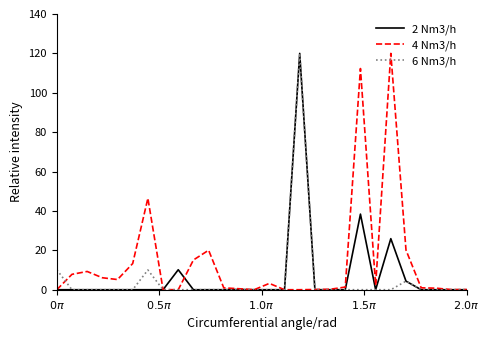

In 6 Nm3/h, how many points are higher than both neighbors (excluding endpoints)?

3